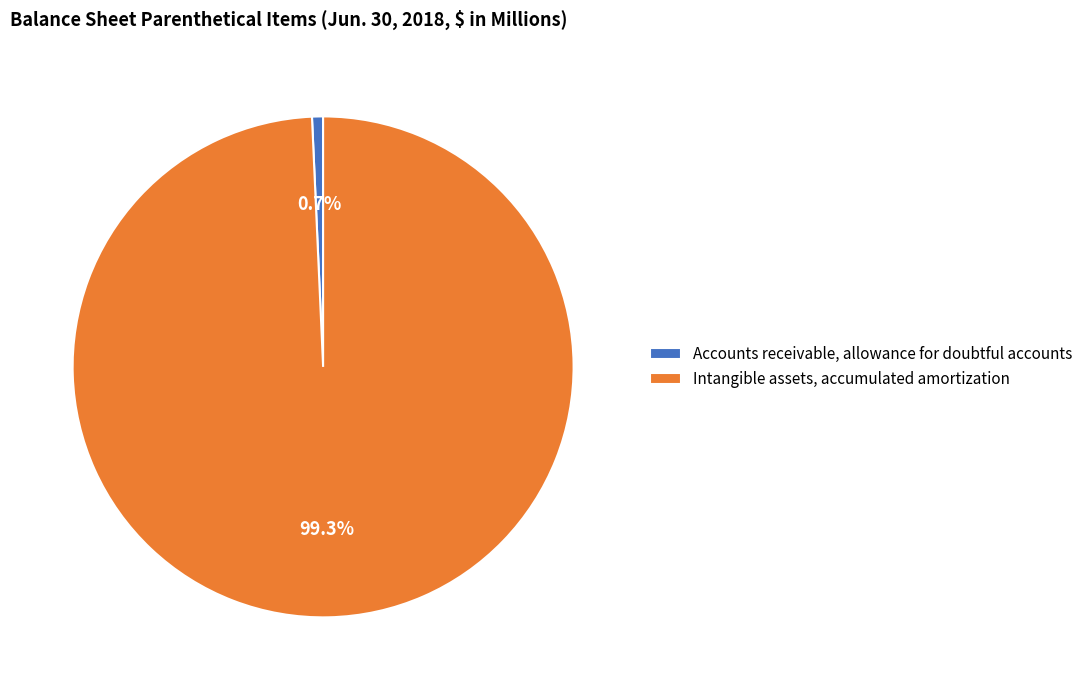

To the nearest percent, what is the average slice percentage?

50%